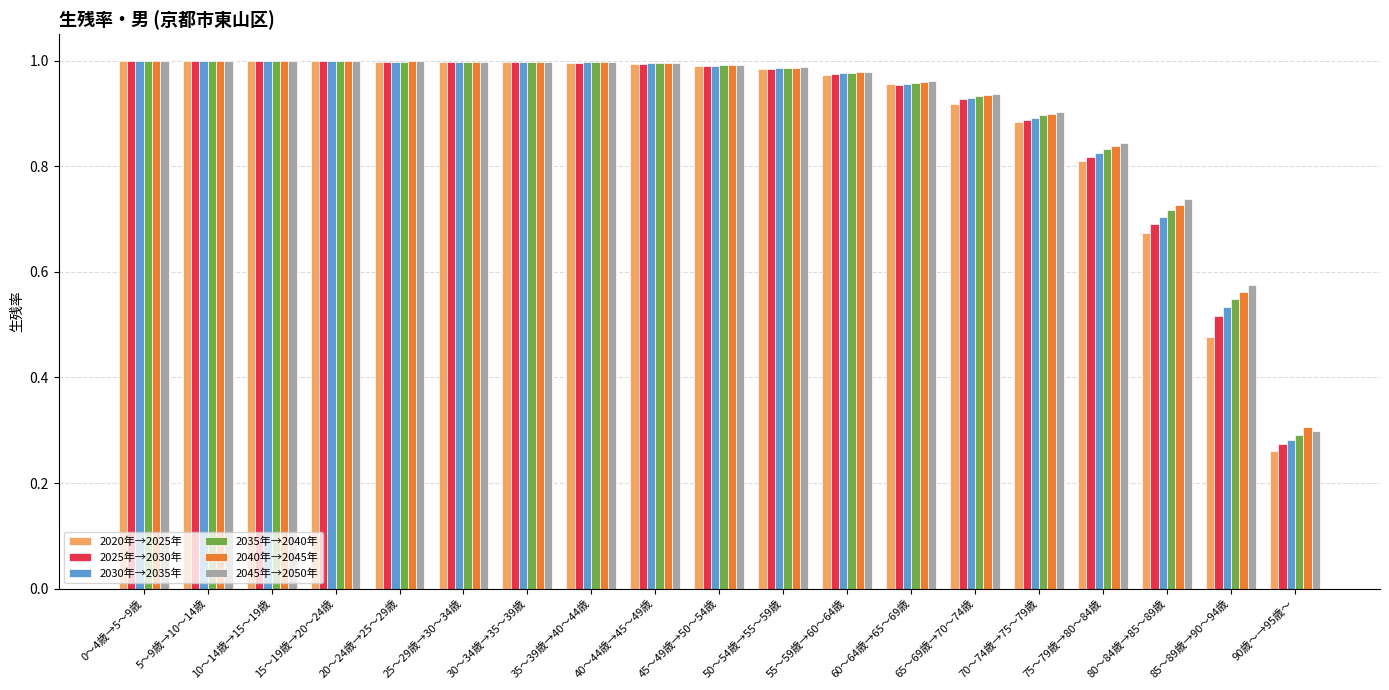

What is the sum of all 2025年→2030年 values?

17.0